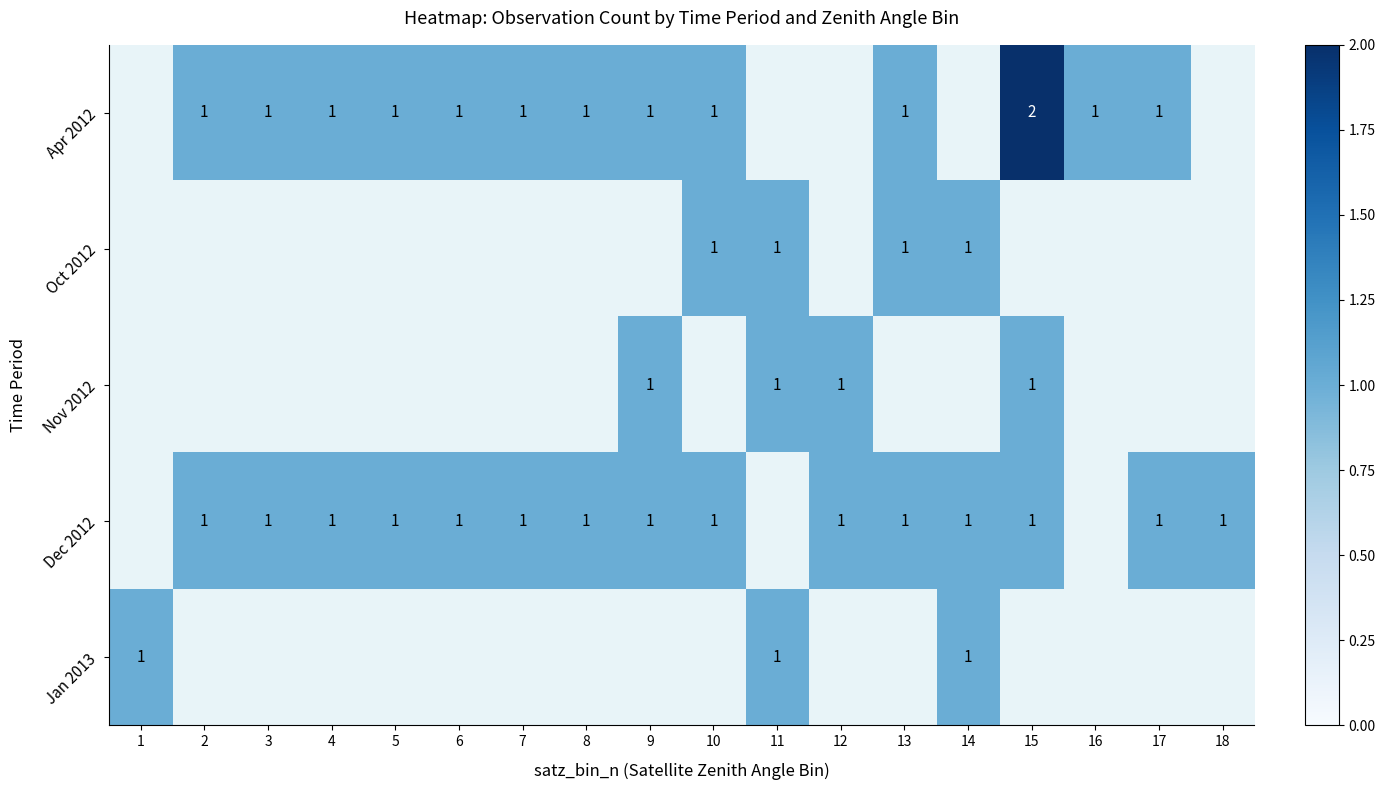

True or false: Nov 2012 has a value of 0.4 at 11.

False